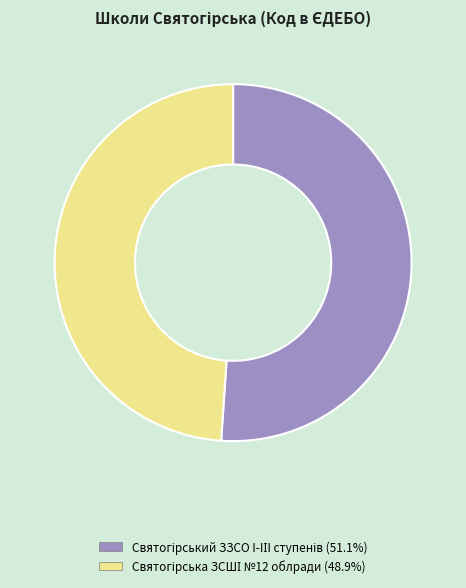

Is there a majority slice in this chart?

Yes